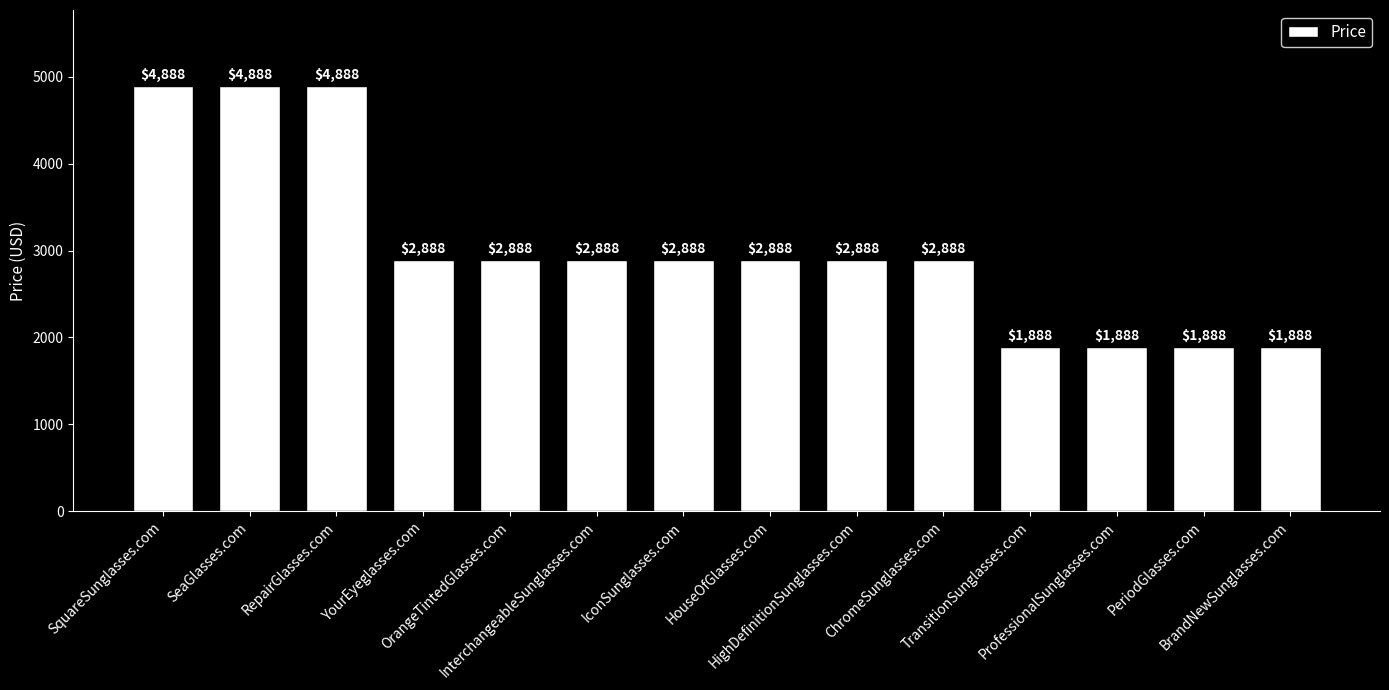

Count the values in the range 1888 to 2888.

11